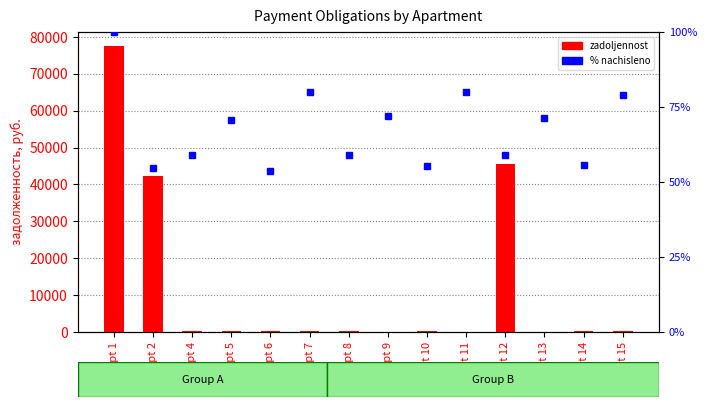

True or false: the data shows 111.8 at apt 9.

False